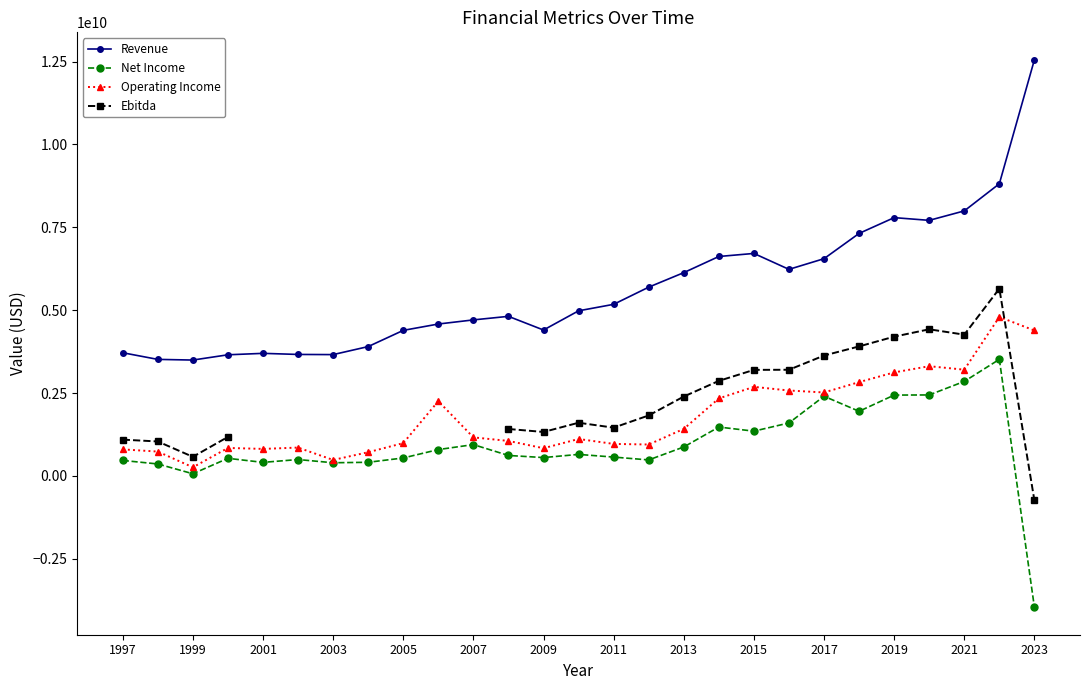

What is the minimum value for Revenue?

3496400000